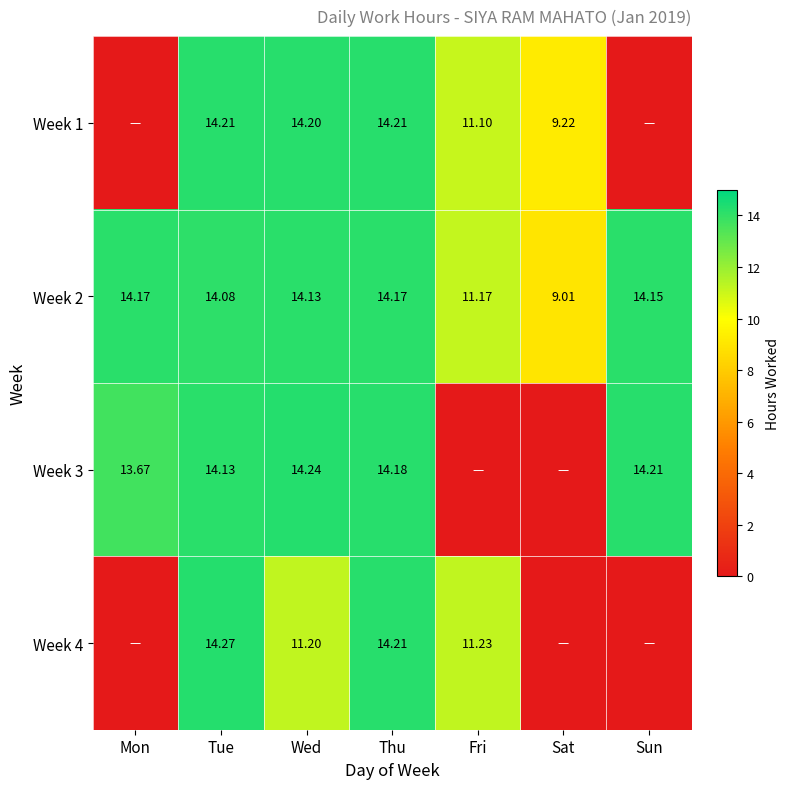

How many values in the Week 2 series exceed 14?

5